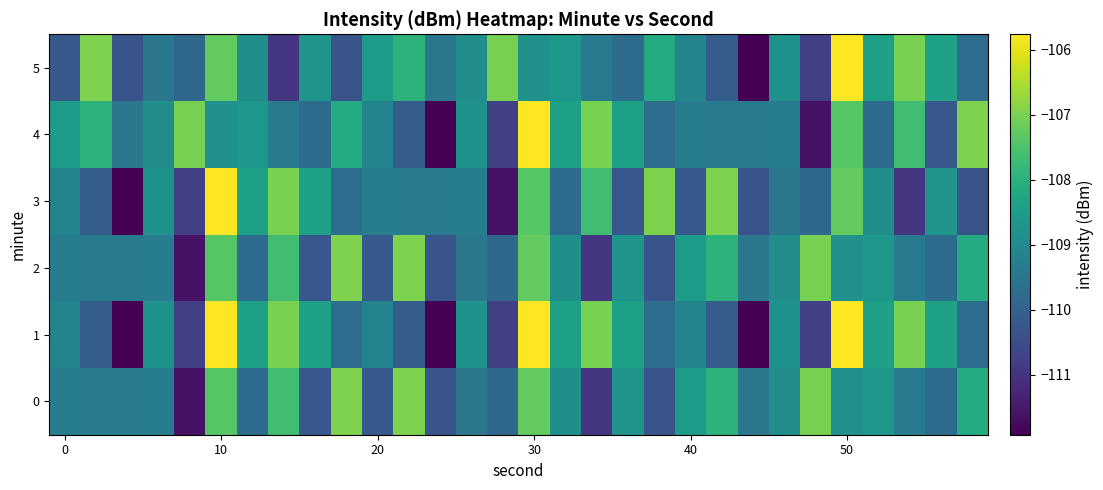

At which category is the sum across all series the highest?

30